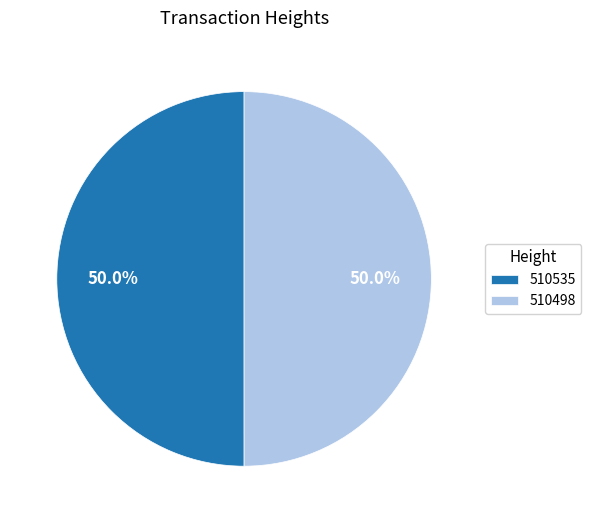

What percentage is NOT represented by 510535?

50.0%